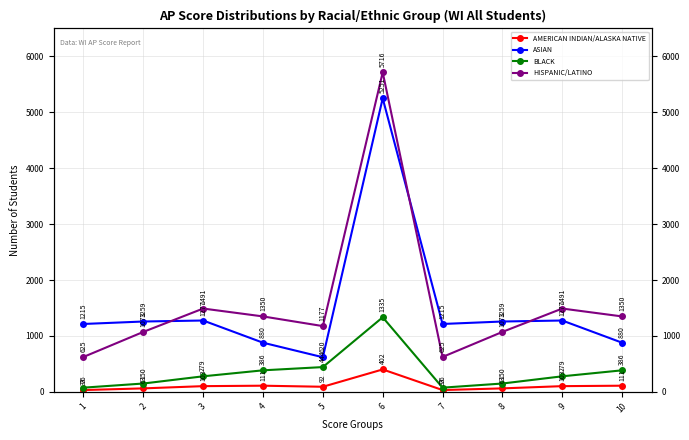

Reading left to right, what are all the values shown in this chart?

AMERICAN INDIAN/ALASKA NATIVE: 33	63	103	111	92	402	33	63	103	111
ASIAN: 1215	1259	1277	880	620	5251	1215	1259	1277	880
BLACK: 76	150	279	386	444	1335	76	150	279	386
HISPANIC/LATINO: 625	1073	1491	1350	1177	5716	625	1073	1491	1350